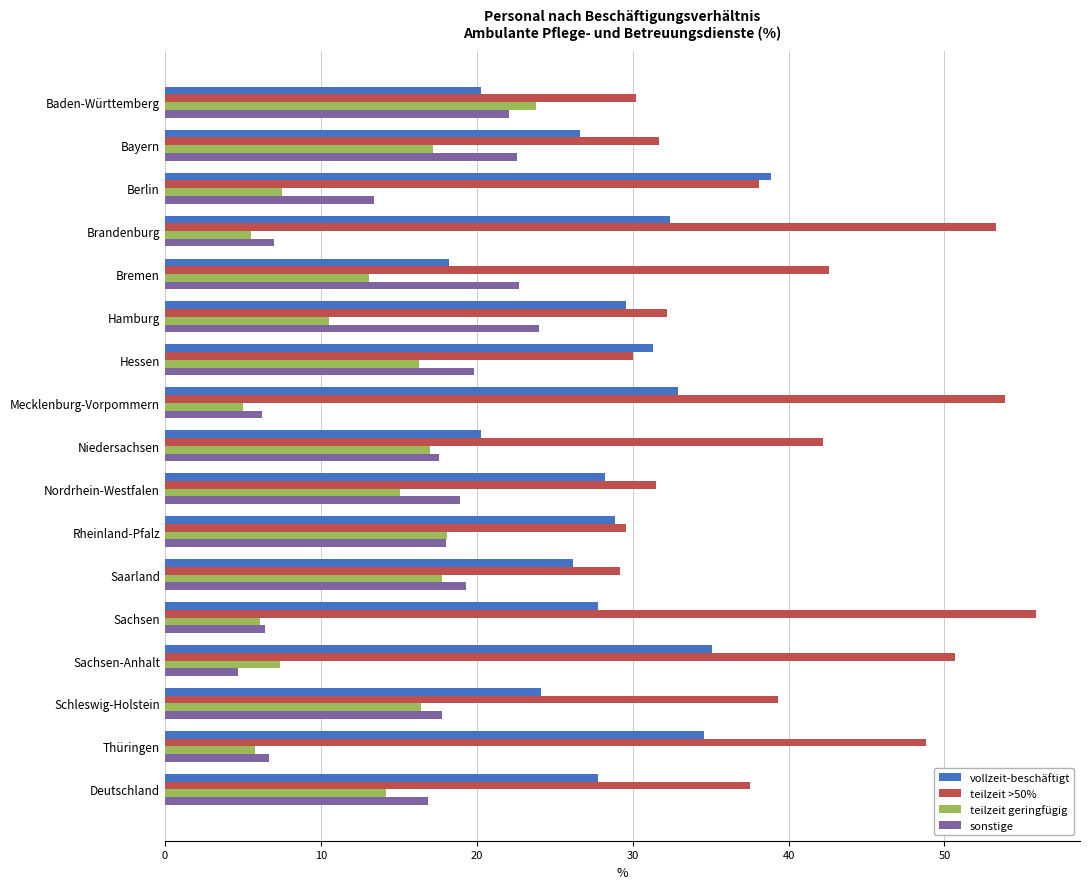

What is the sum of all teilzeit geringfügig values?

216.8